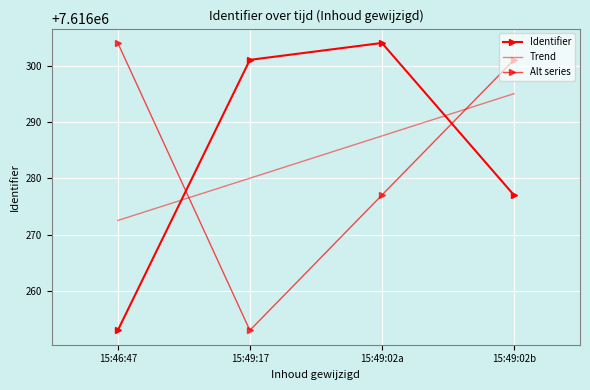

Which category has the highest value across all series?

15:49:02a